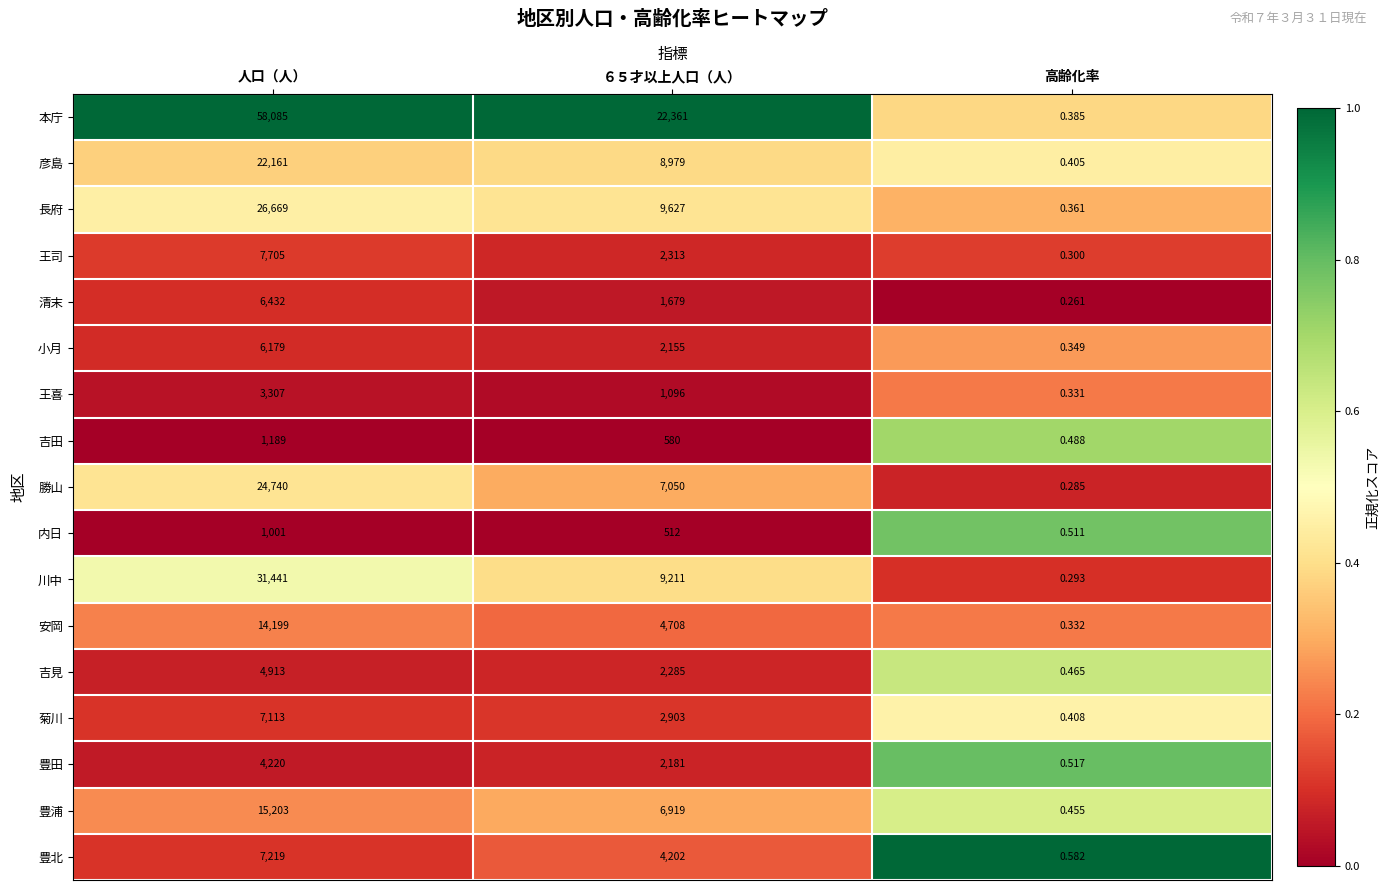

Where does the 吉田 series first go above 580?

人口（人）